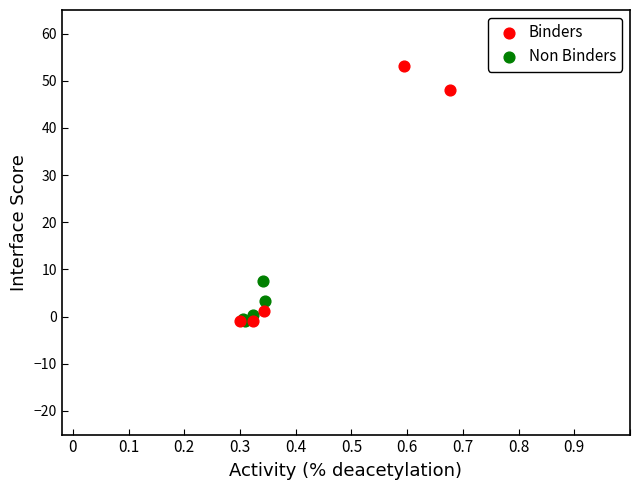

What are all the series names shown in the legend?

Binders, Non Binders